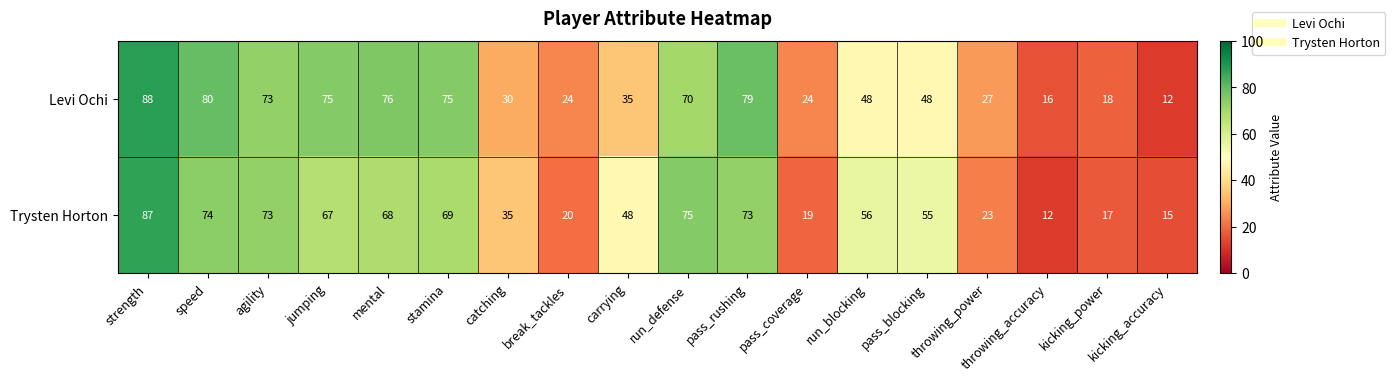

What is the sum of all Levi Ochi values?

898